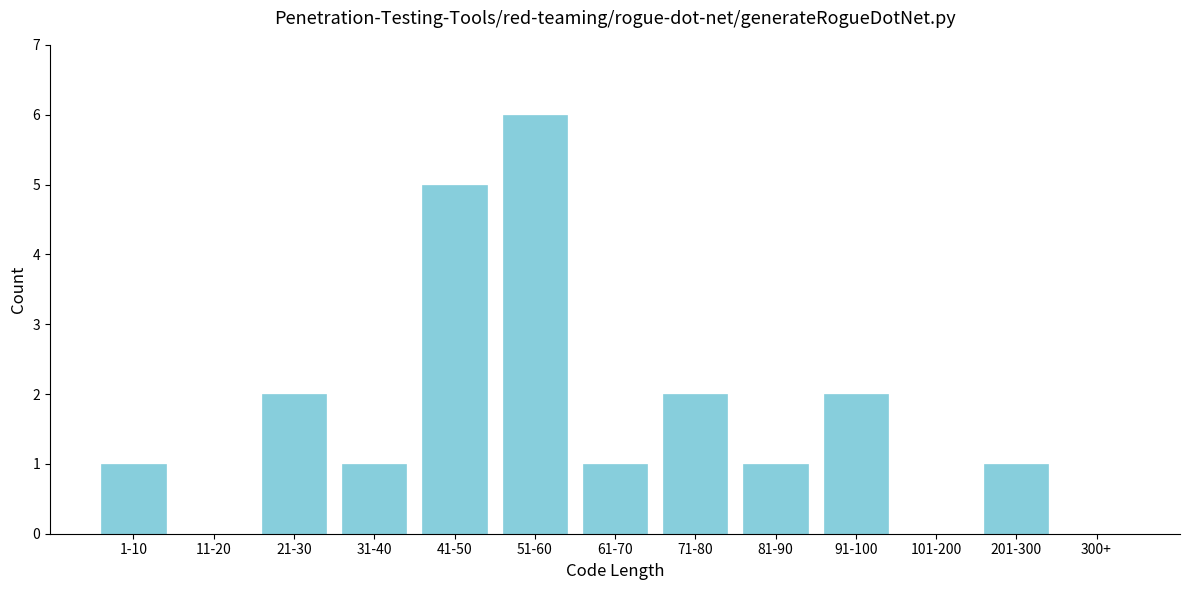

Reading right to left, what are all the values shown in this chart?

300+=0	201-300=1	101-200=0	91-100=2	81-90=1	71-80=2	61-70=1	51-60=6	41-50=5	31-40=1	21-30=2	11-20=0	1-10=1